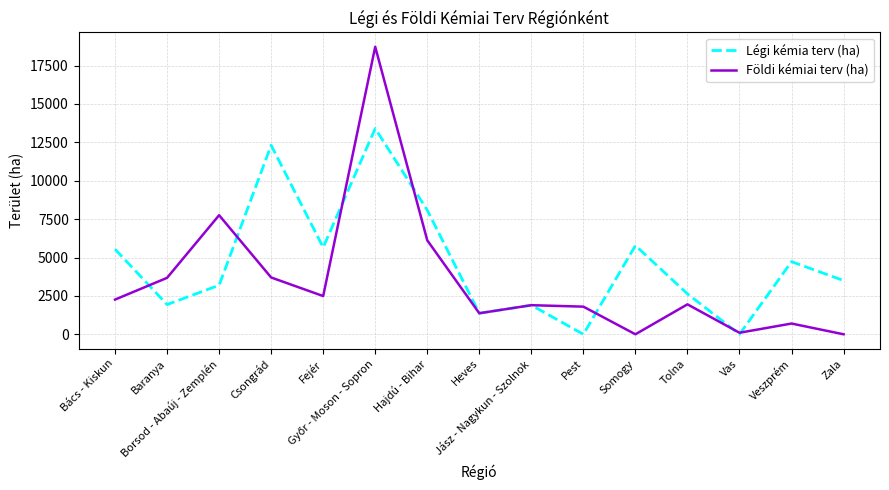

True or false: Légi kémia terv (ha) and Földi kémiai terv (ha) intersect in this chart.

True